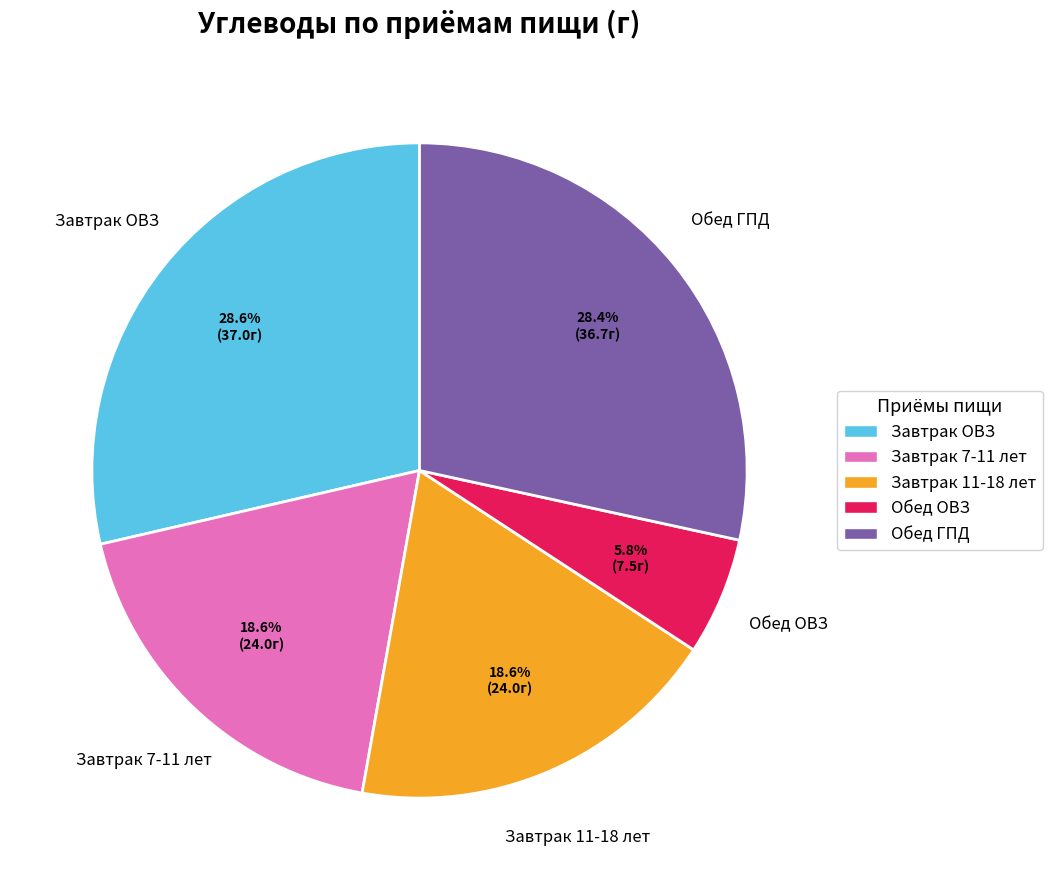

Which category has the smallest portion of the pie?

Обед ОВЗ